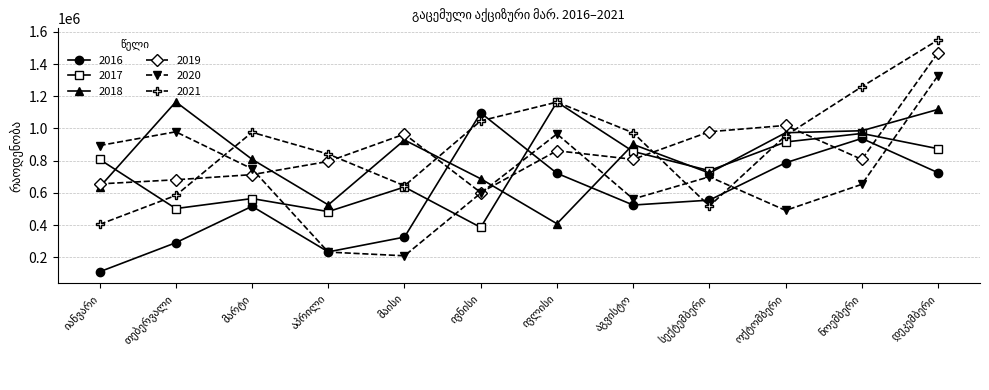

True or false: 2017 has more than 1 points higher than both neighbors.

True